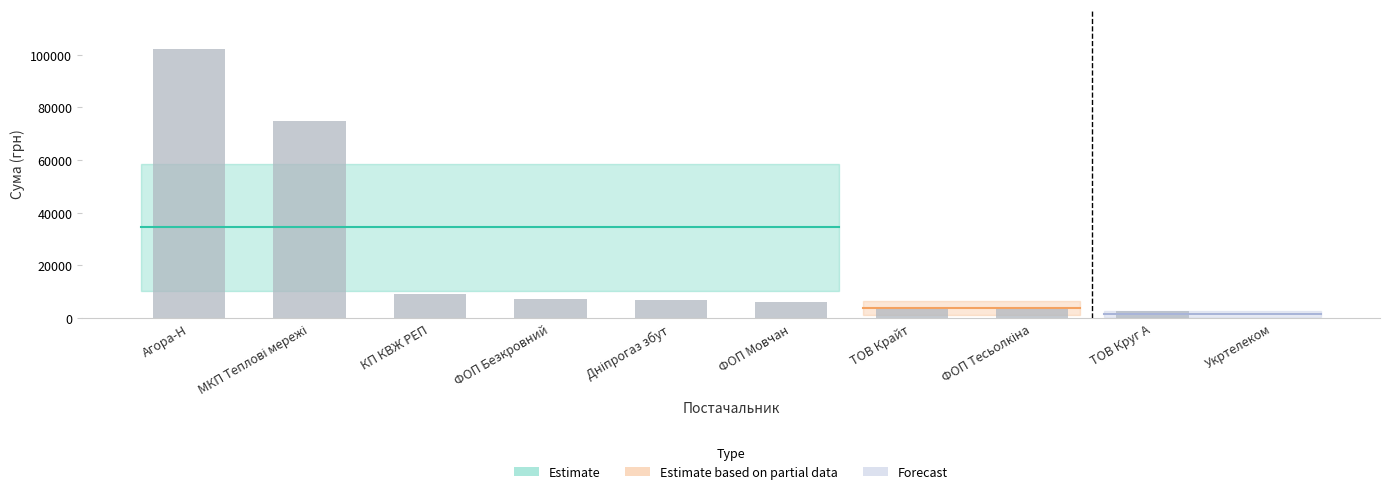

True or false: the data shows 150239.1 at Агора-Н.

False